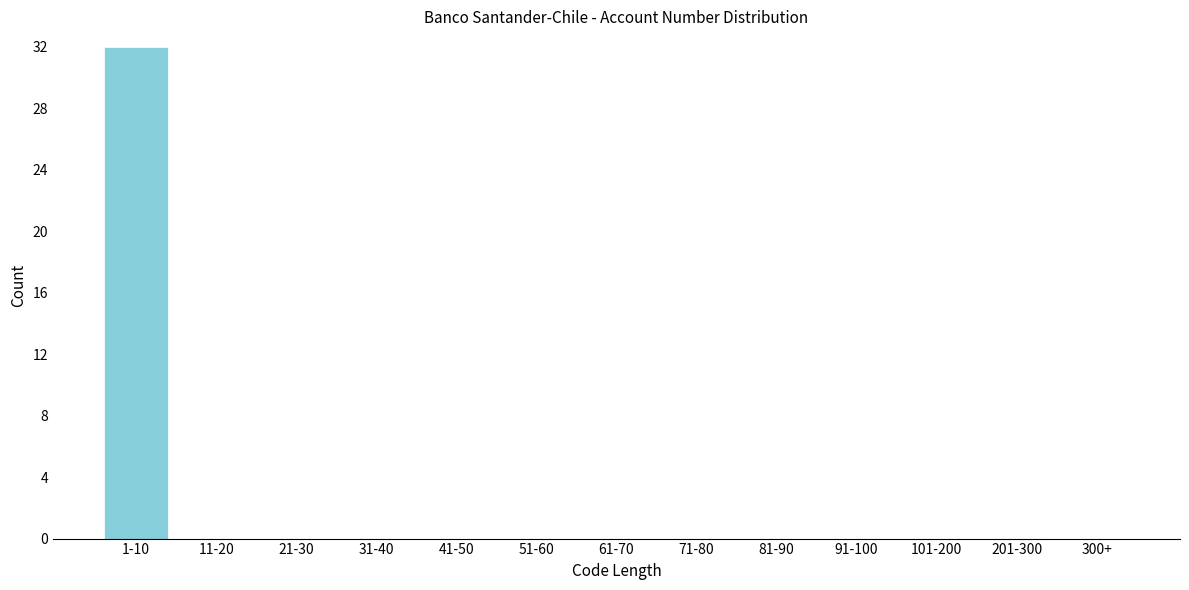

Reading left to right, transcribe all the data shown in this chart.

1-10=32	11-20=0	21-30=0	31-40=0	41-50=0	51-60=0	61-70=0	71-80=0	81-90=0	91-100=0	101-200=0	201-300=0	300+=0